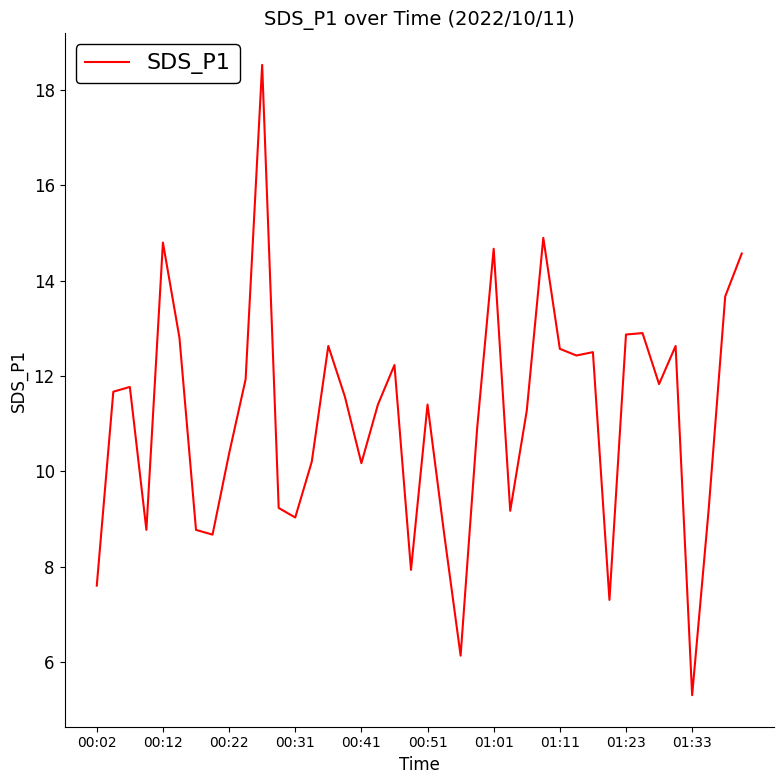

What is the difference between the second highest and minimum values?

9.6